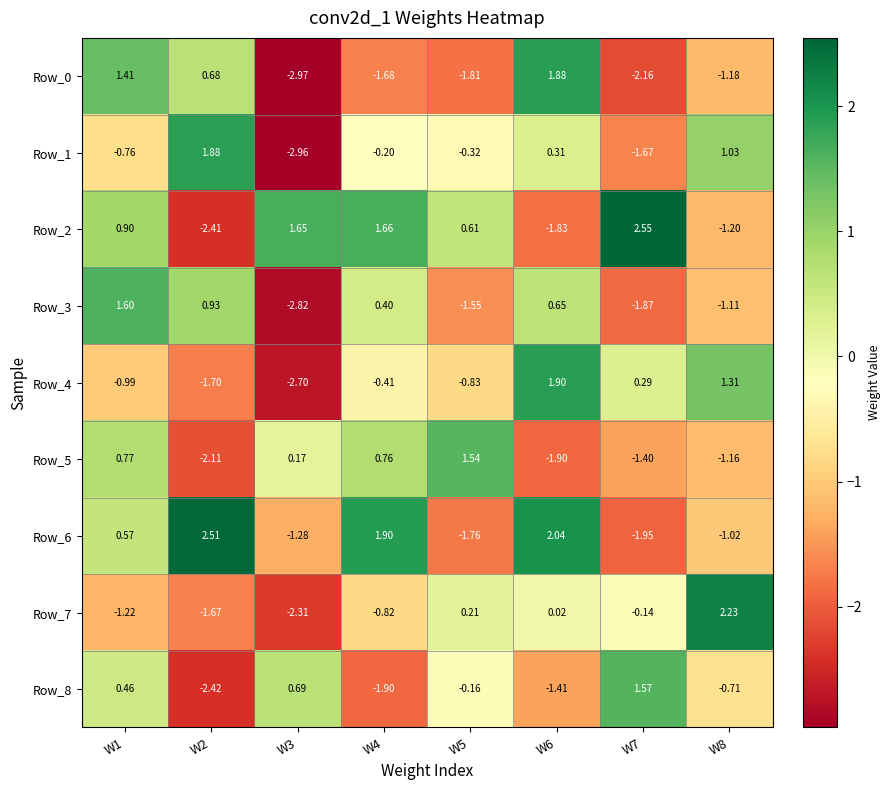

How many data points in Row_6 are above 0?

4